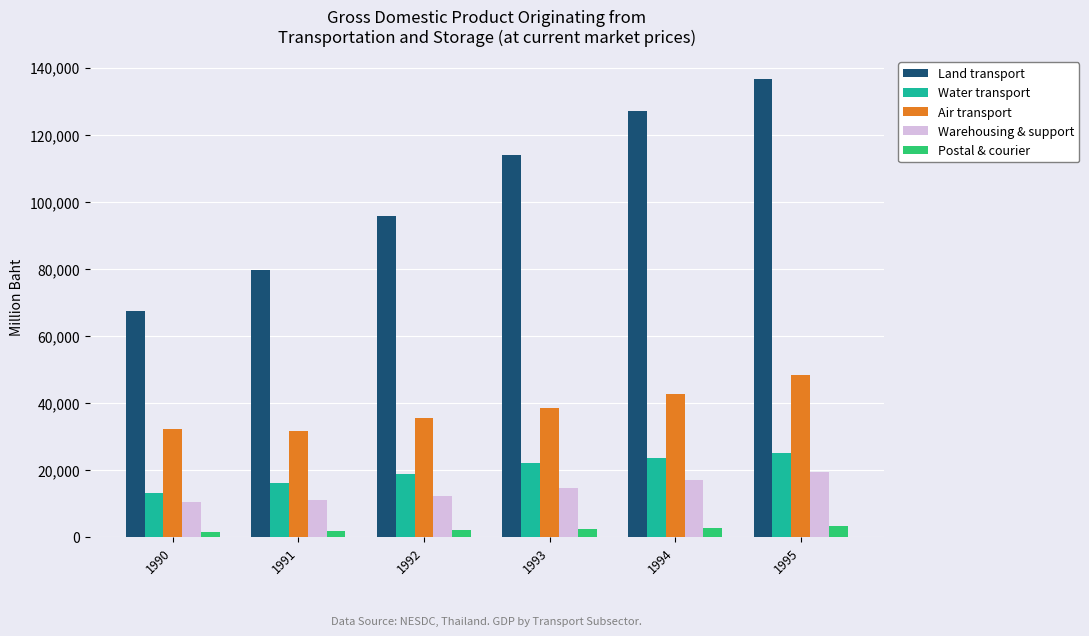

Rank the series by their maximum value, from highest to lowest.

Land transport, Air transport, Water transport, Warehousing & support, Postal & courier